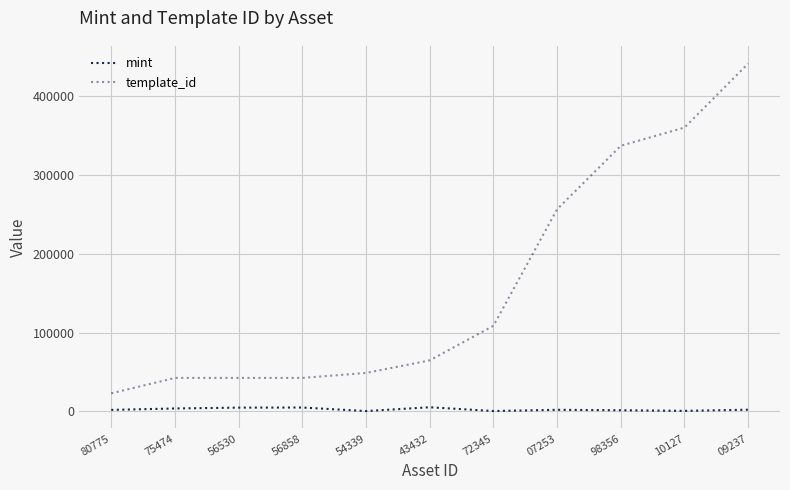

At how many categories does at least one series exceed 250142?

4